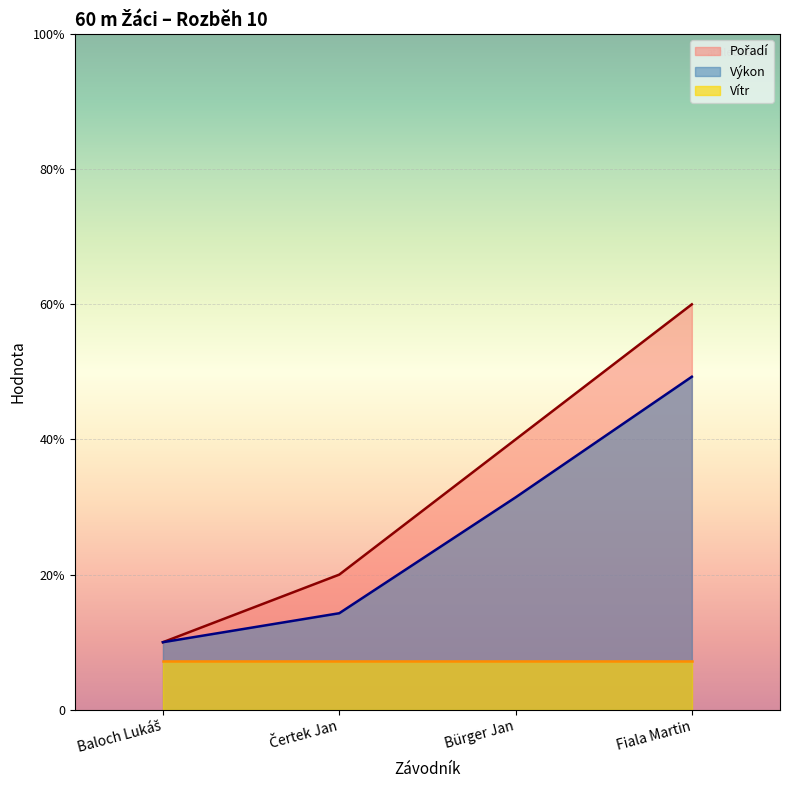

What is the maximum value for Pořadí?

6.0